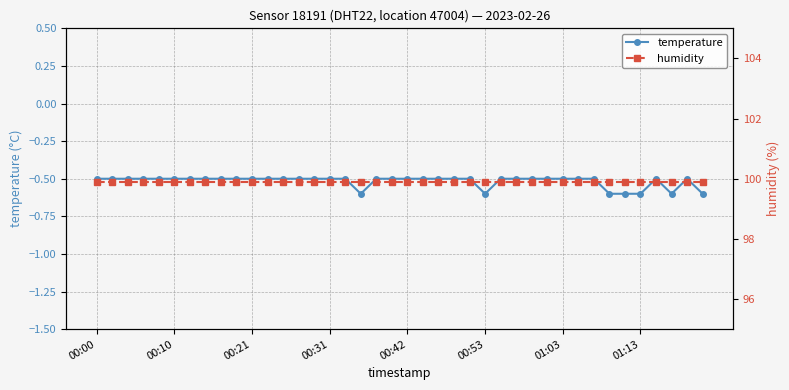

True or false: humidity has more than 1 points higher than both neighbors.

False